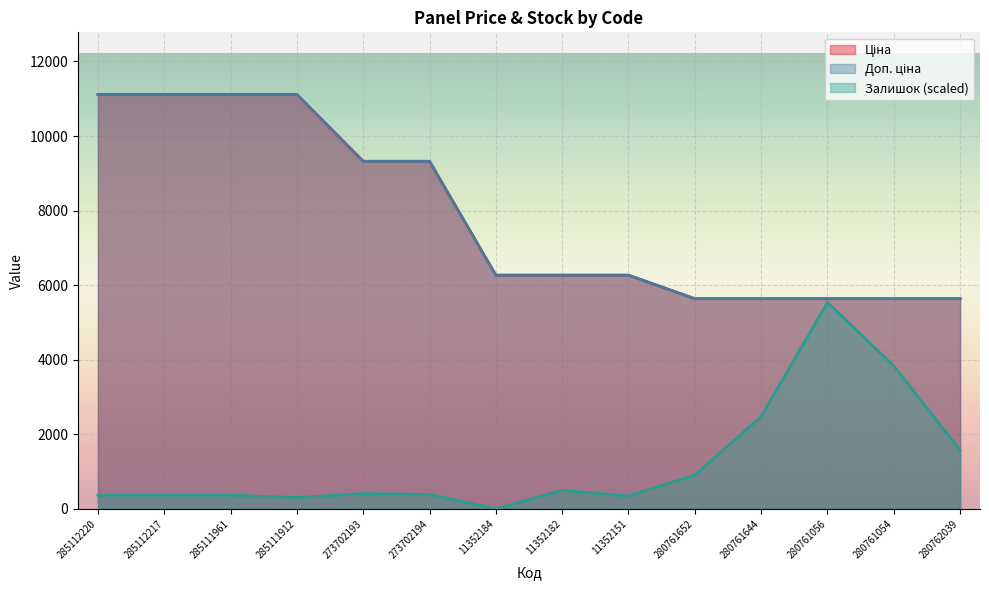

What is the label of the 2nd point from the left?

285112217